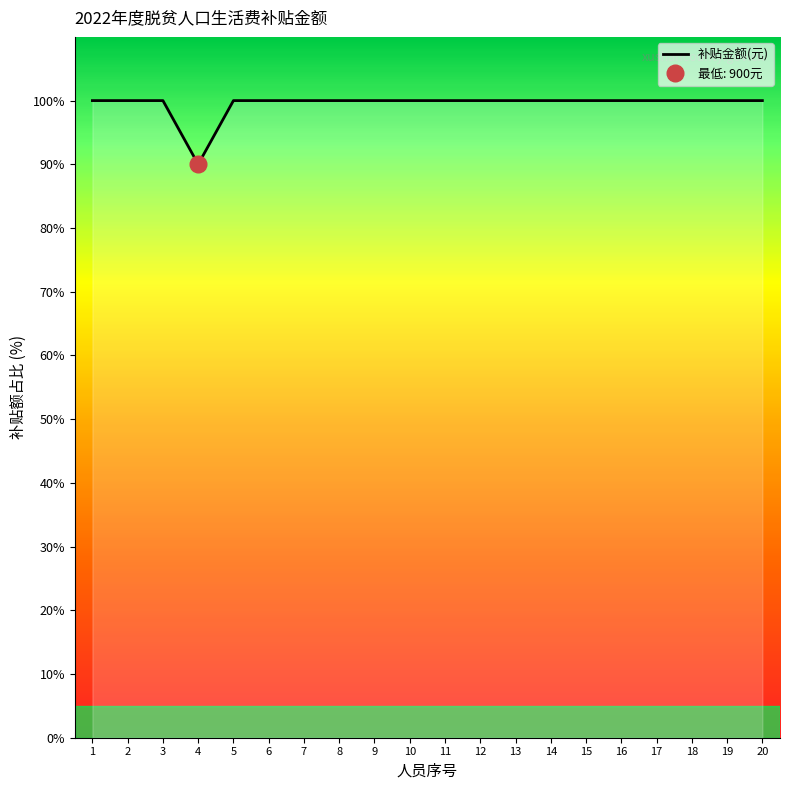

Does the chart have visible grid lines?

No